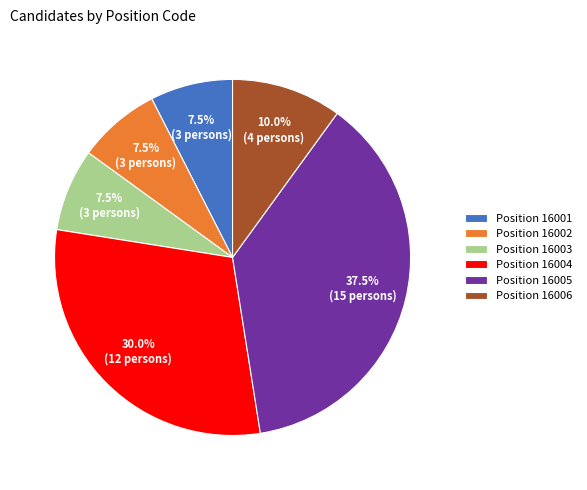

Does Position 16005 represent more than half of the total?

No